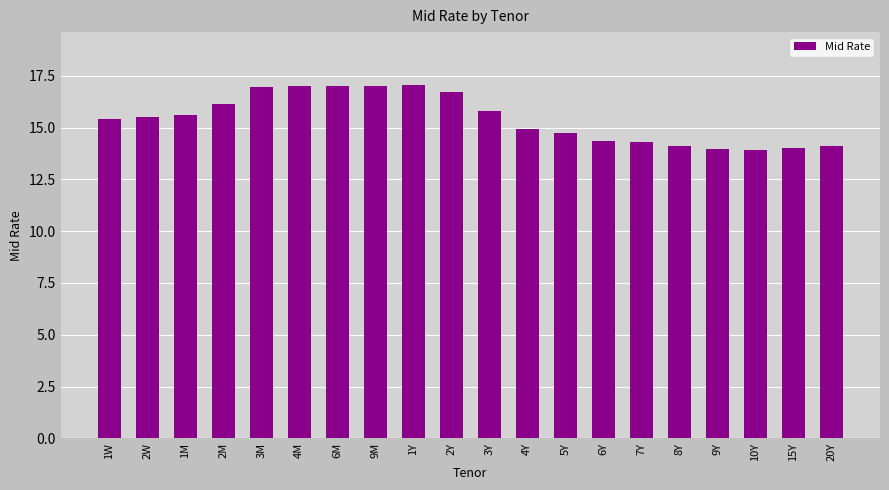

The chart shows a value of 27.7 at 1M. True or false?

False